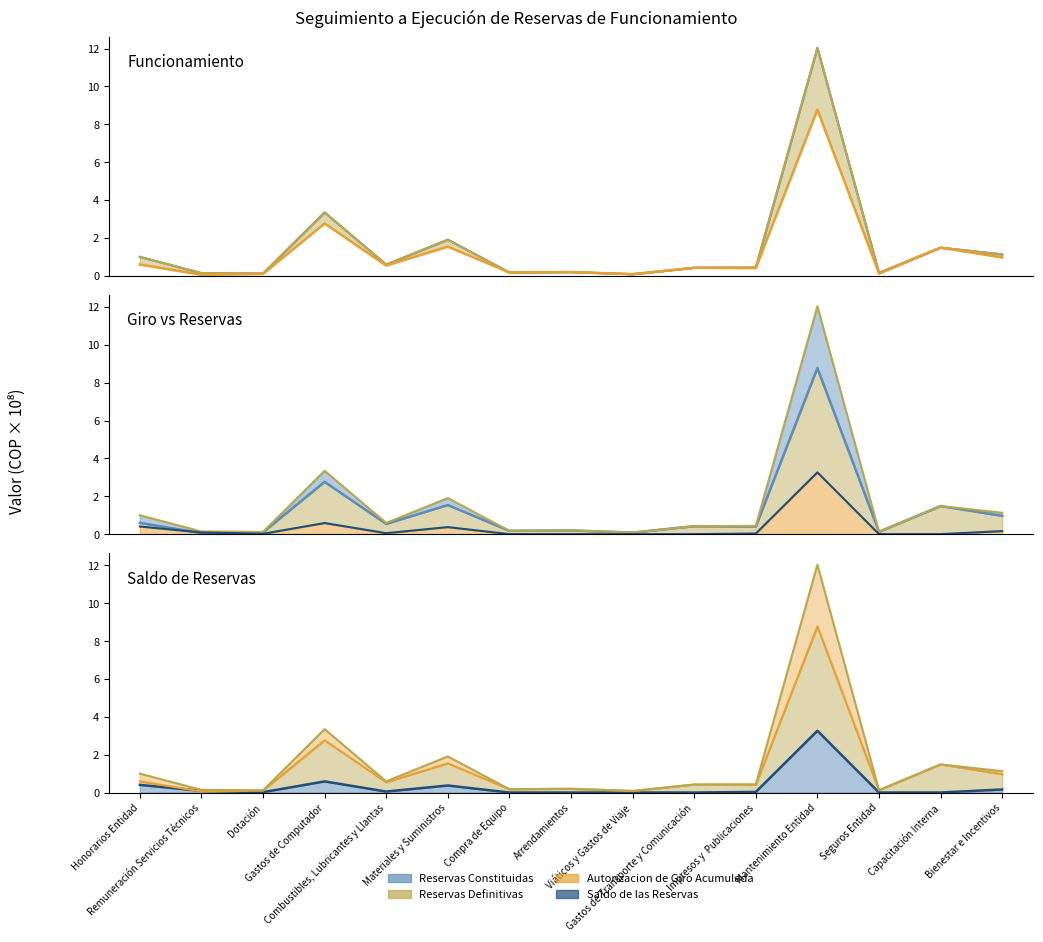

Reading left to right, list all the values displayed in this chart.

Reservas Constituidas: 1.0	0.1	0.1	3.3	0.6	1.9	0.2	0.2	0.1	0.4	0.4	12.0	0.2	1.5	1.1
Reservas Definitivas: 1.0	0.1	0.1	3.3	0.6	1.9	0.2	0.2	0.1	0.4	0.4	12.0	0.1	1.5	1.1
Autorizacion de Giro Acumulada: 0.6	0.1	0.1	2.8	0.5	1.5	0.2	0.2	0.1	0.4	0.4	8.8	0.1	1.5	1.0
Saldo de las Reservas: 0.4	0.1	0.0	0.6	0.1	0.4	0.0	0.0	0.0	0.0	0.0	3.3	0.0	0.0	0.2